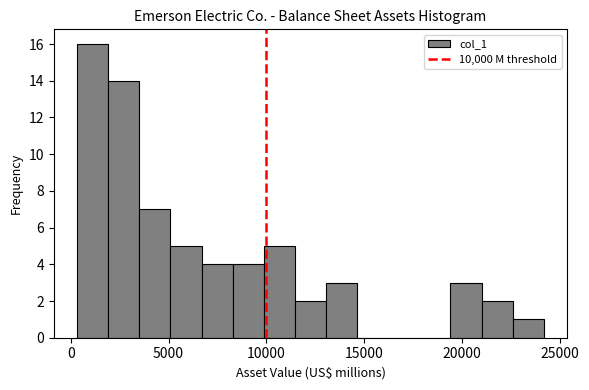

Around what value on the x-axis is the tallest bar? Give the approximate position of its centre, as read against the axis.

1000